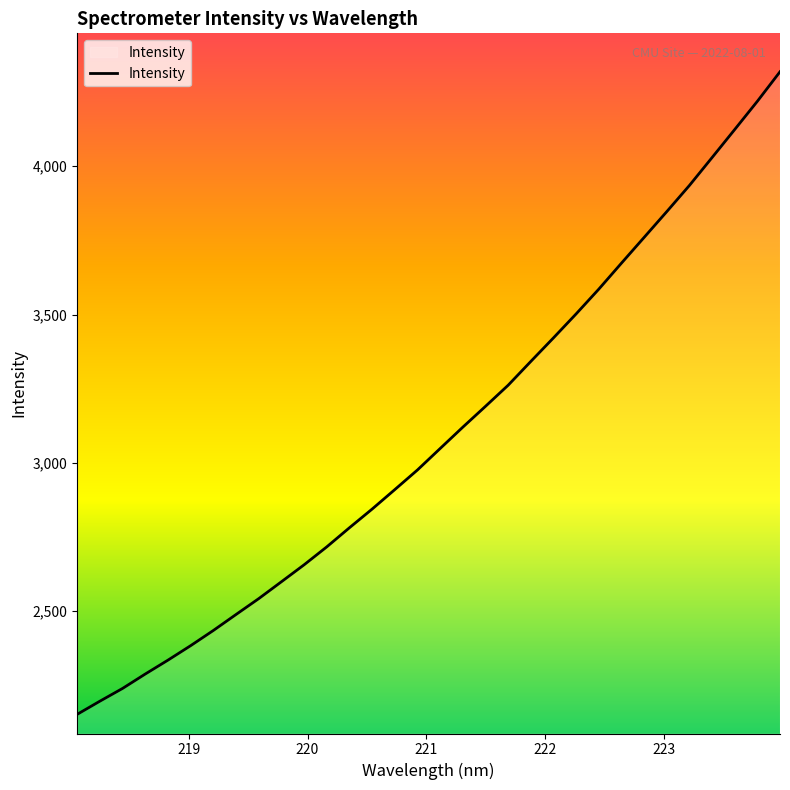

What is the minimum value shown in the chart?

2151.6